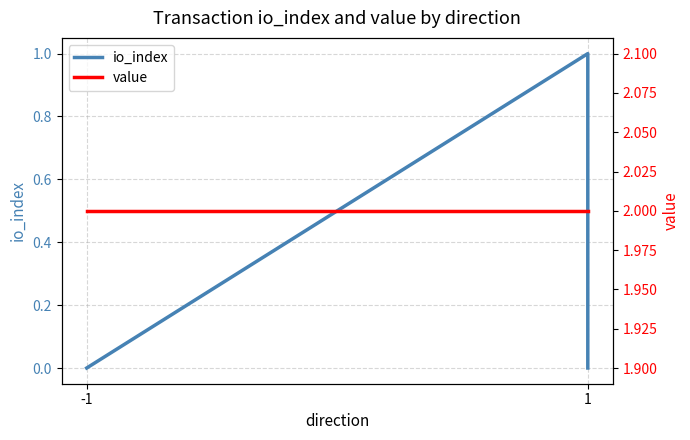

True or false: value and io_index intersect in this chart.

False